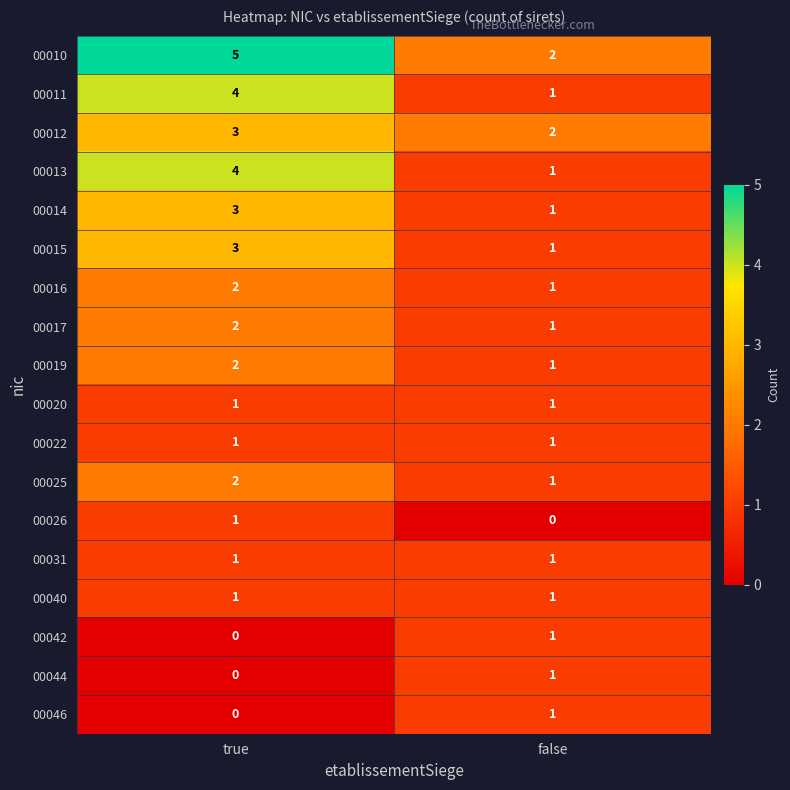

True or false: 00013 has a value of 4 at true.

True